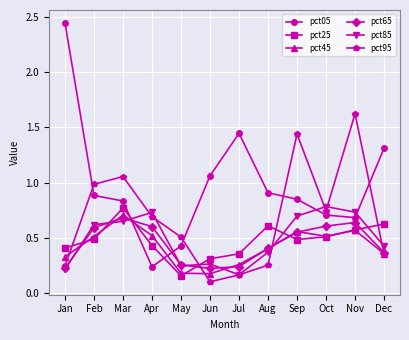

How many lines are shown in the chart?

6